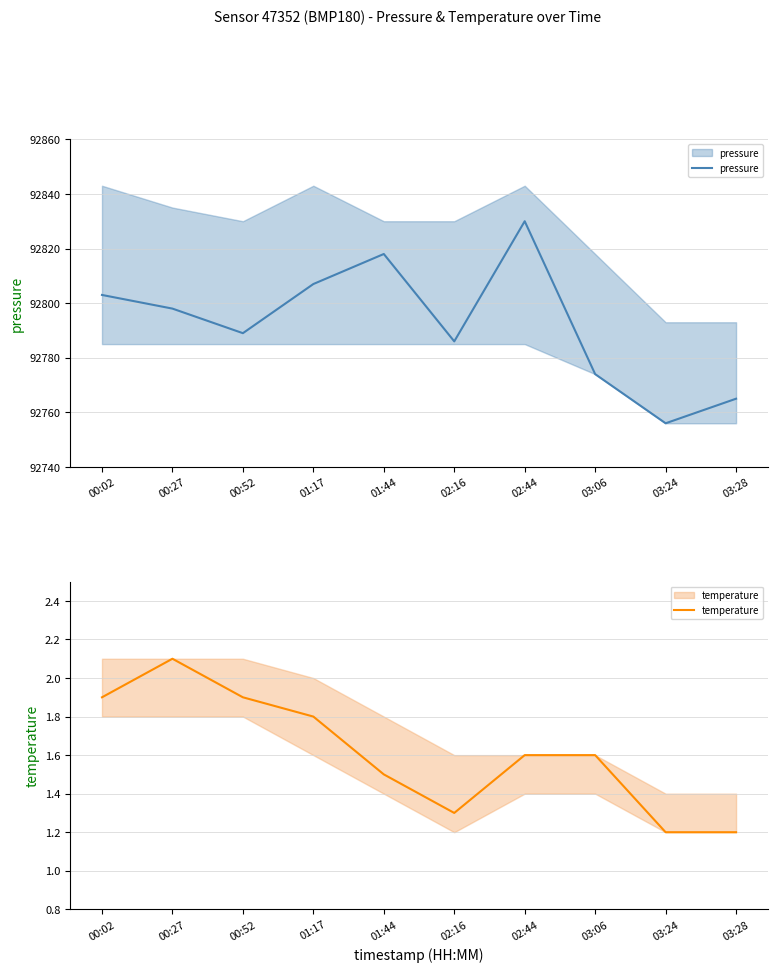

True or false: temperature and pressure cross at least once.

False